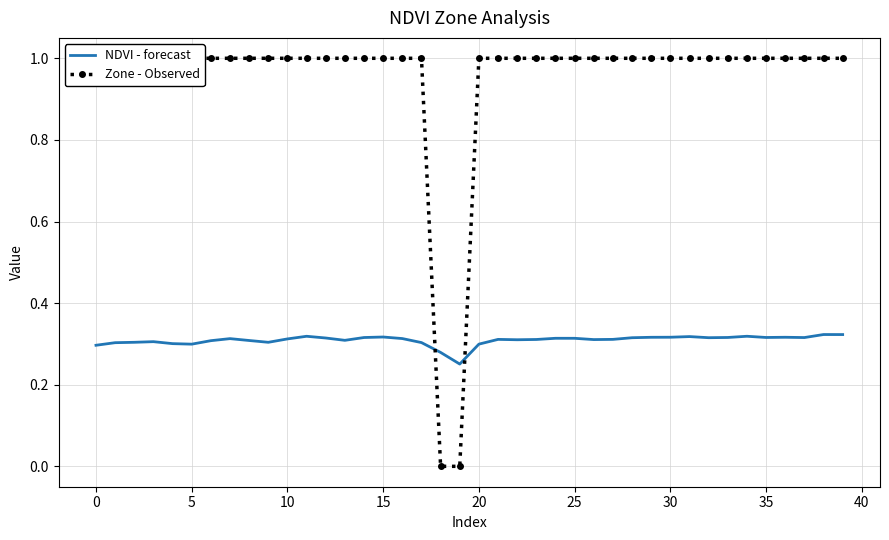

What is the sum of all NDVI - forecast values?

12.4